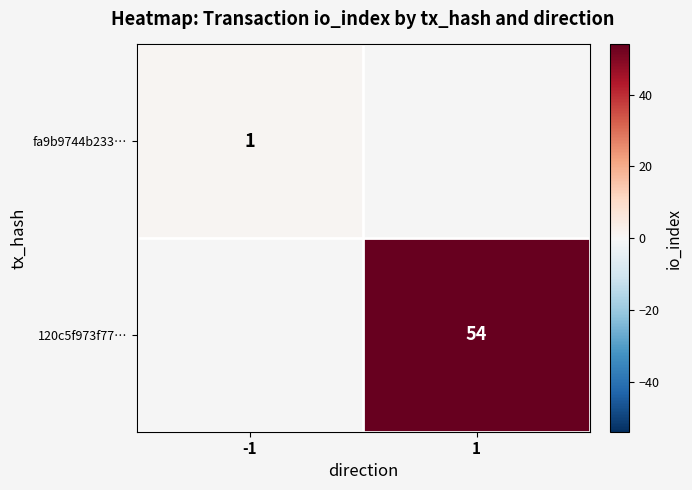

Is it true that fa9b9744b233… equals 0 at -1?

False